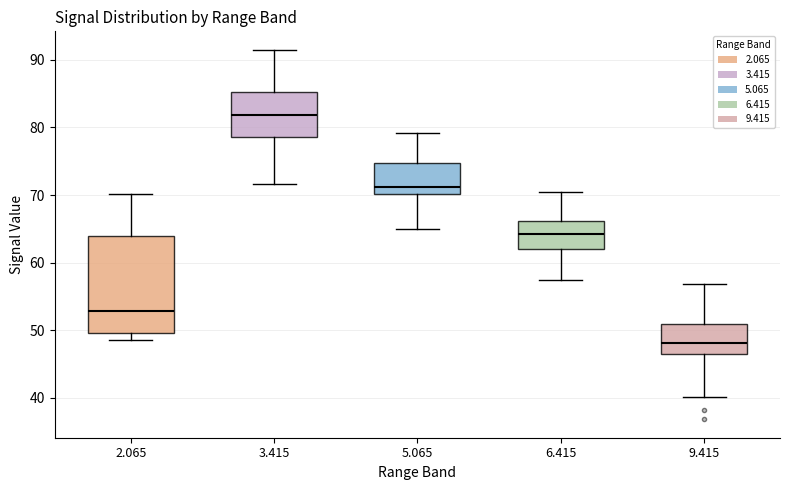

Reading left to right, transcribe this box plot: for each box, give where its median line is, the range the box spans, and where its two whiskers end, as read against the y-axis. The values are not printed on the chart, so give them approximately, as read against the axis.

2.065: median 53, box 50 to 64, whiskers 49 to 70
3.415: median 82, box 79 to 85, whiskers 72 to 92
5.065: median 71, box 70 to 75, whiskers 65 to 79
6.415: median 64, box 62 to 66, whiskers 57 to 71
9.415: median 48, box 47 to 51, whiskers 40 to 57